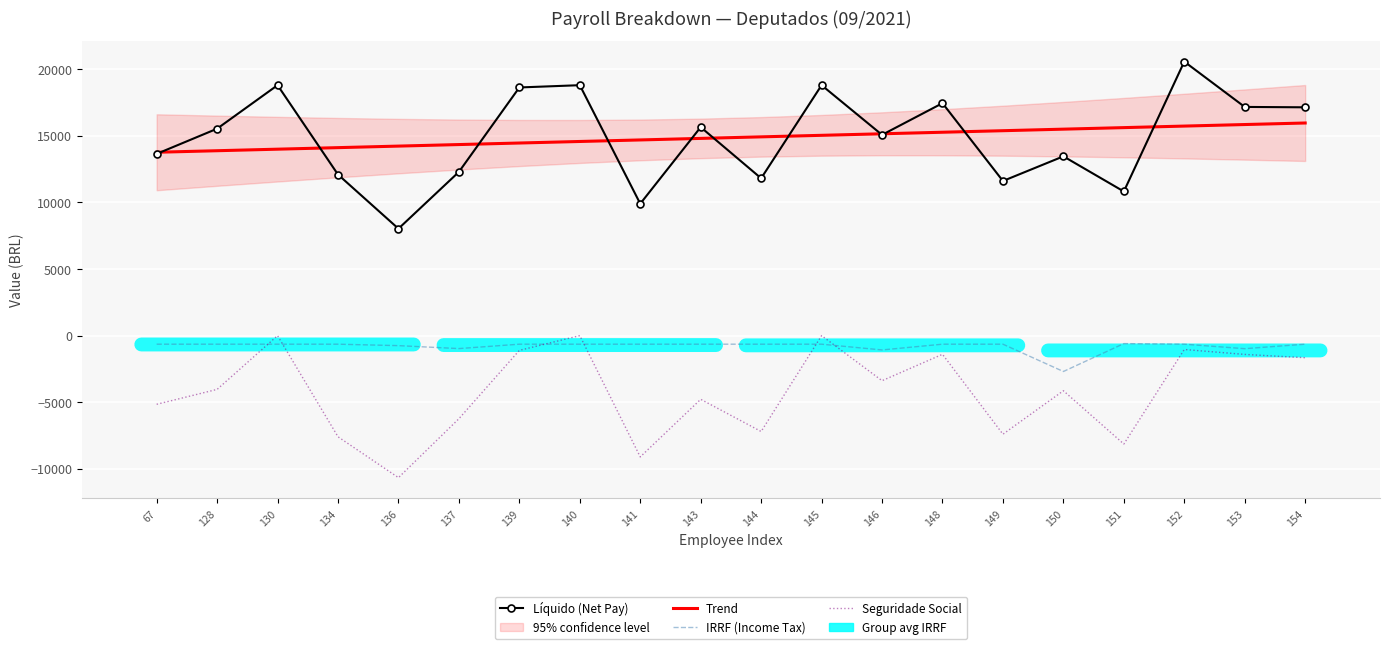

True or false: IRRF (Income Tax) has a value of -1018.1 at 130.

False